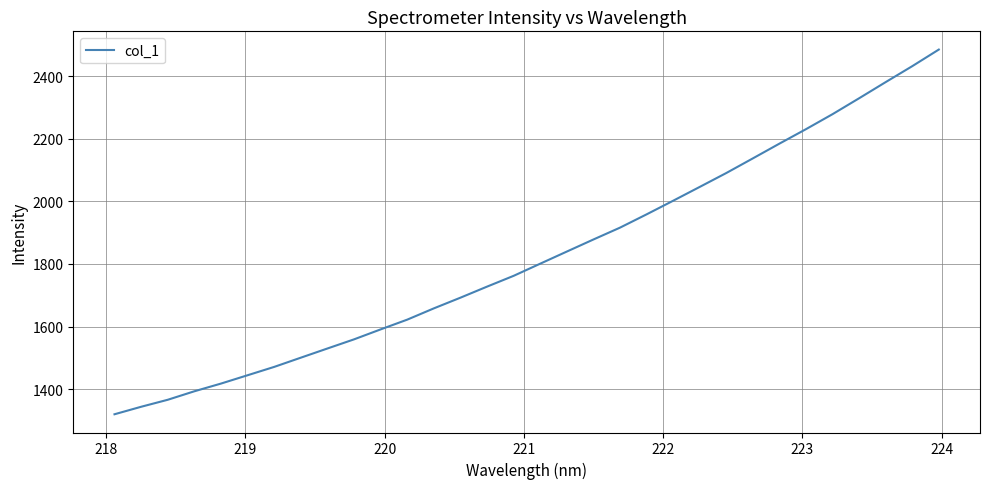

What is the maximum value shown in the chart?

2484.5